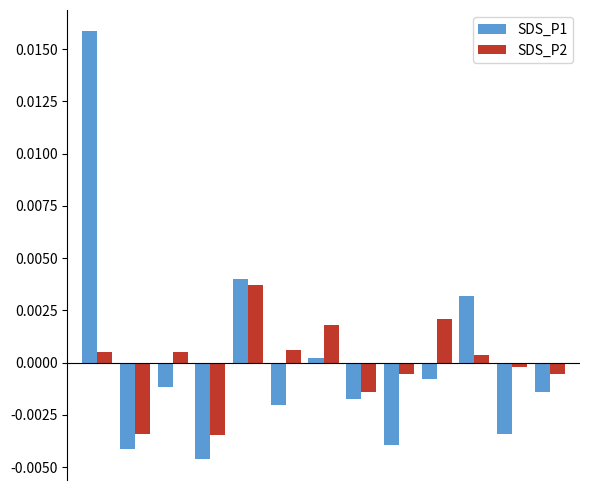

How many distinct data groups are displayed?

2